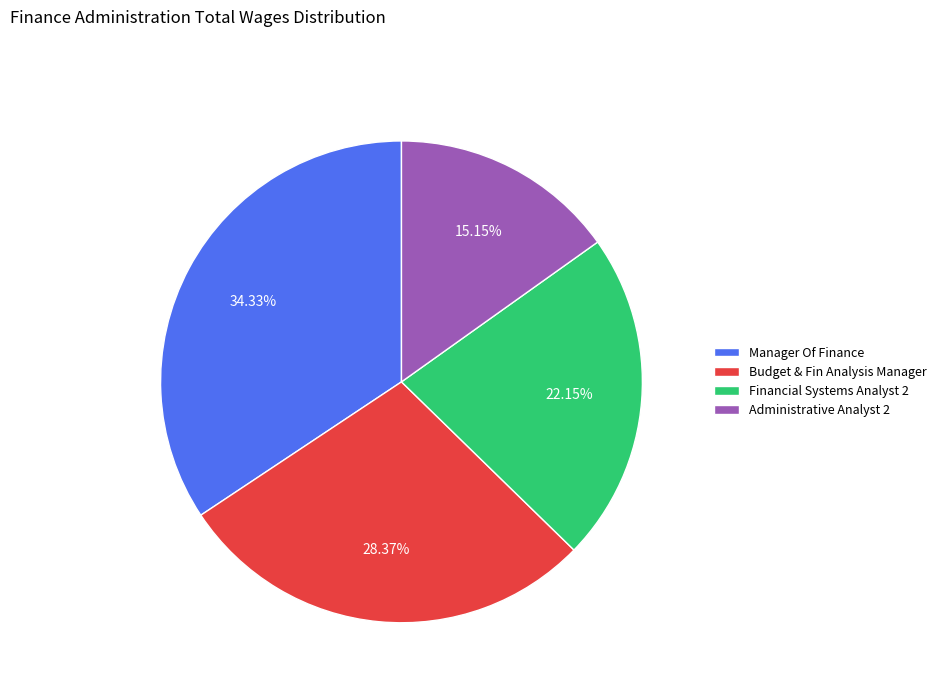

What is the smallest slice in the pie chart?

Administrative Analyst 2